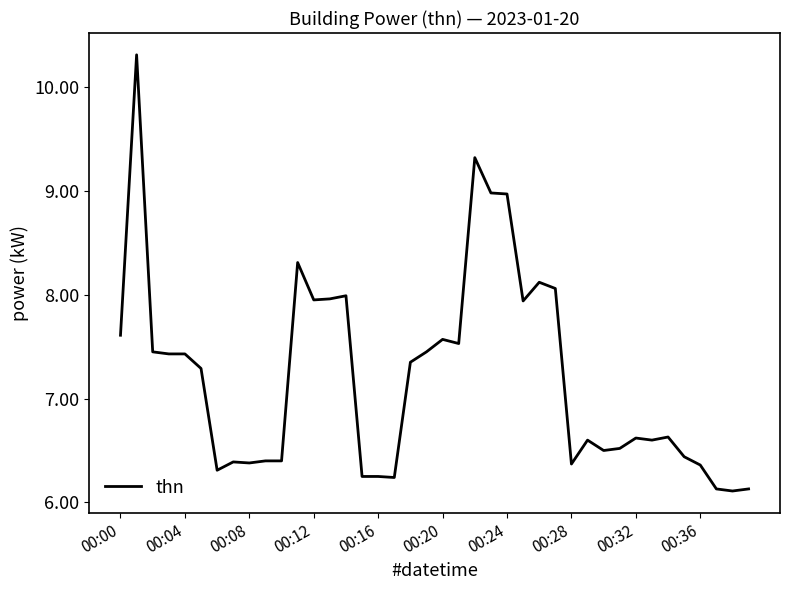

What is the smallest value displayed?

6.1